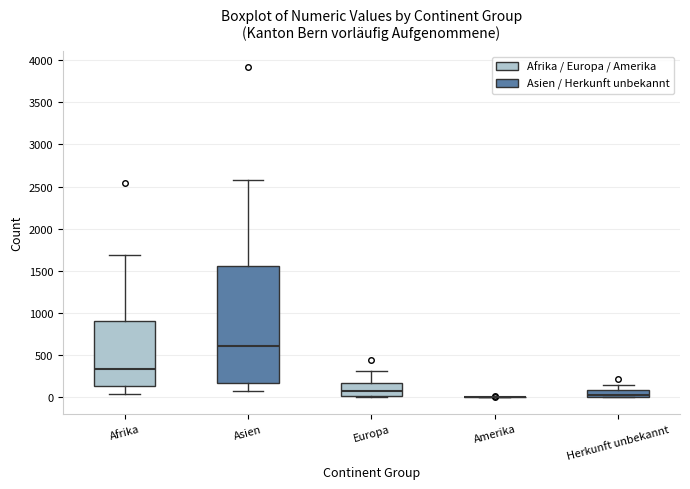

Reading left to right, read every box against the y-axis: the position of its median line, the range the box covers, and the ends of its whiskers. The values are not printed on the chart, so give them approximately, as read against the axis.

Afrika: median 350, box 150 to 900, whiskers 50 to 1700
Asien: median 600, box 200 to 1550, whiskers 100 to 2550
Europa: median 100, box 0 to 150, whiskers 0 to 300
Amerika: box collapsed to a line at 0, whiskers 0 to 0
Herkunft unbekannt: median 50, box 0 to 100, whiskers 0 to 150